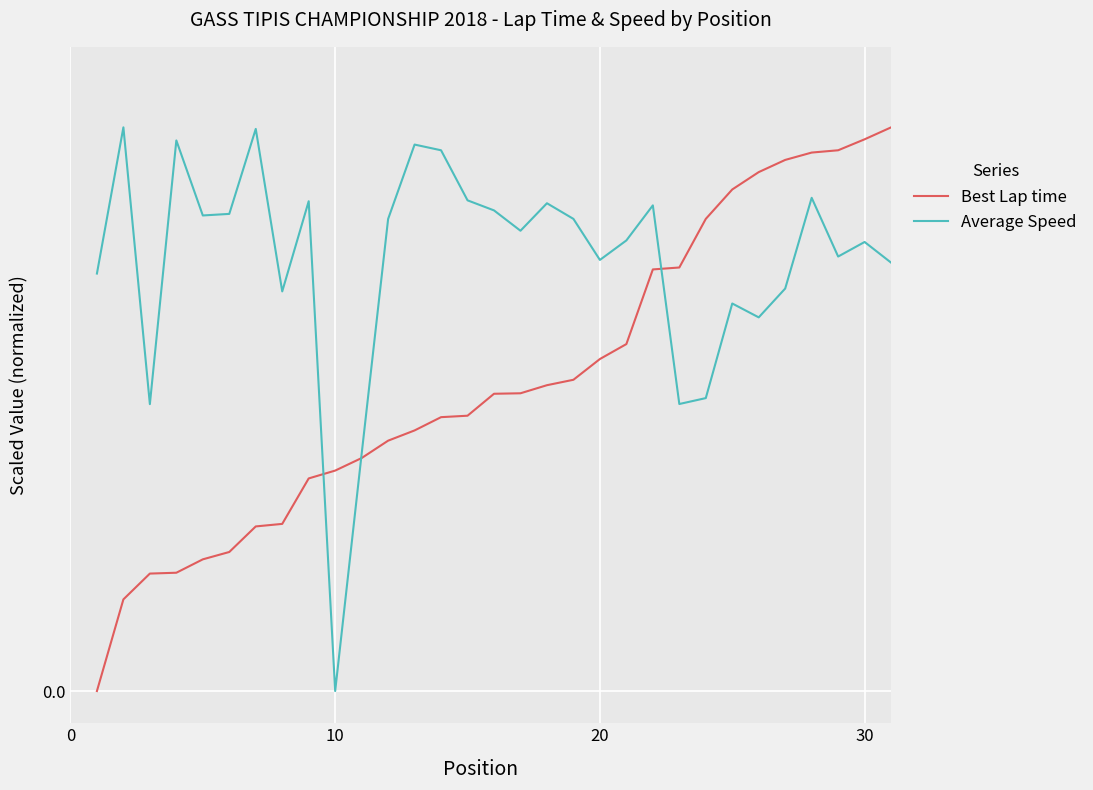

Does the chart have visible grid lines?

Yes